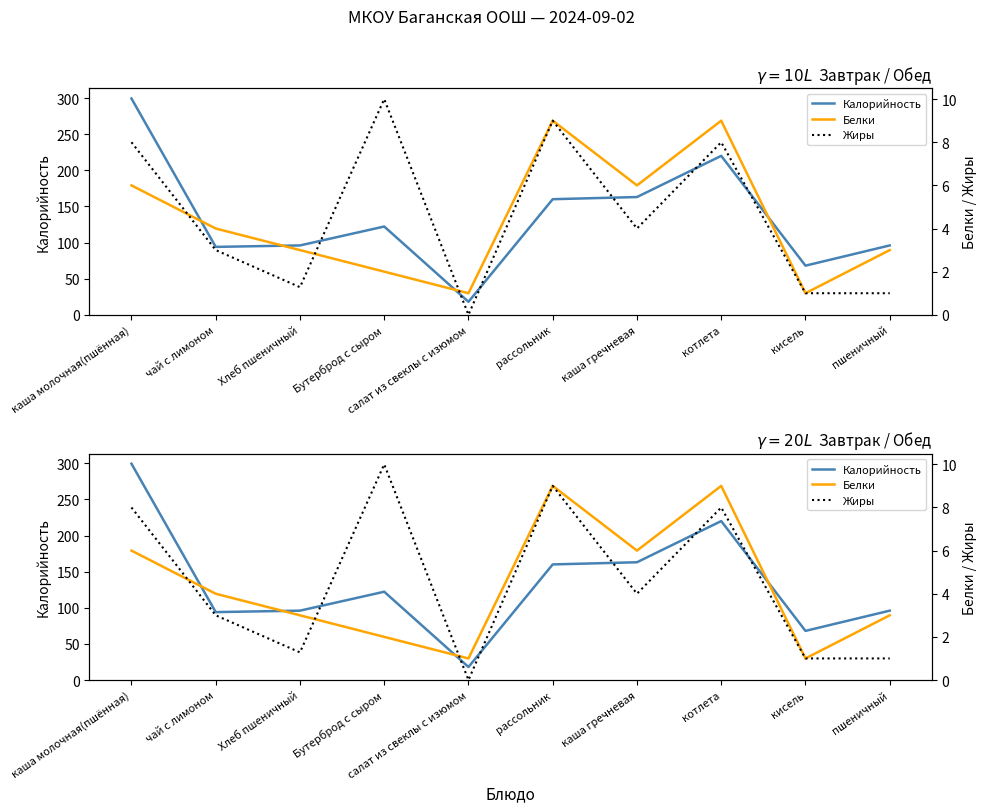

What is the value of the Калорийность point at the 3rd from the left?

96.0